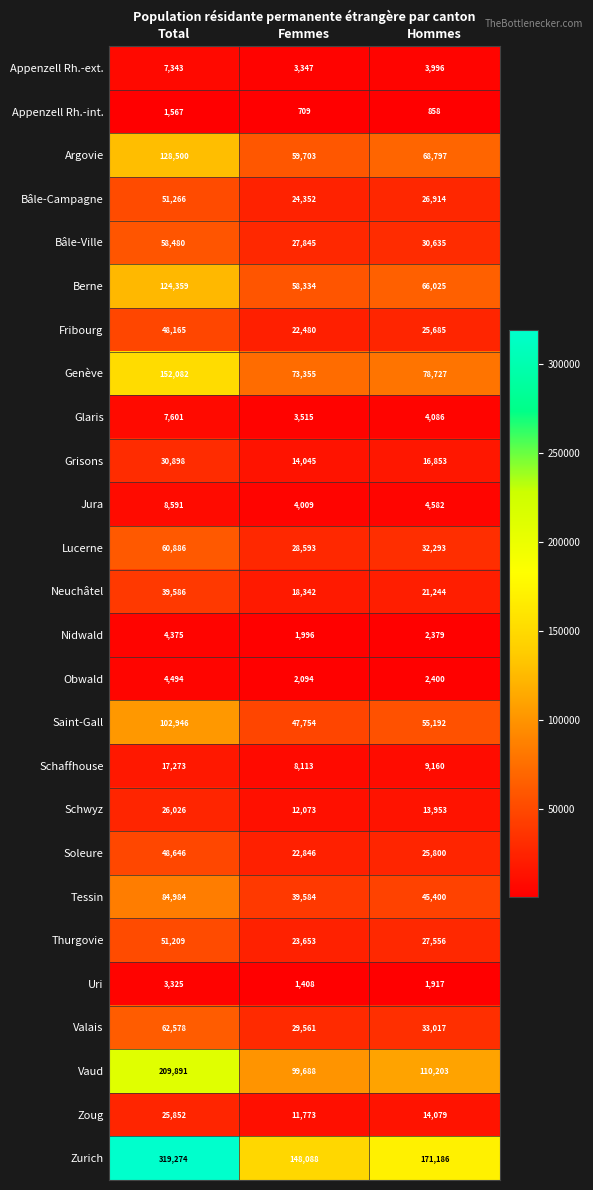

What is the difference between the maximum and second lowest values in the Tessin series?

39584